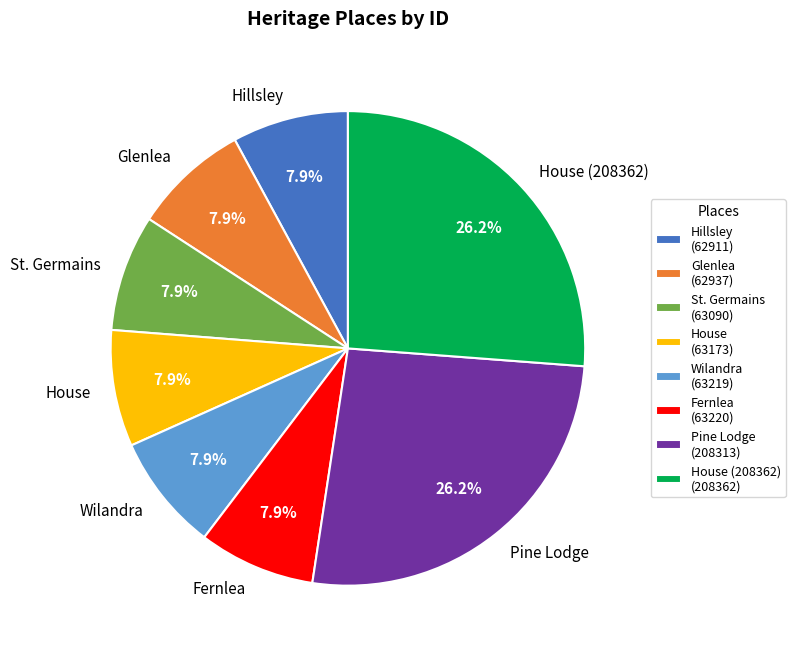

Is there any slice that represents more than half of the pie?

No